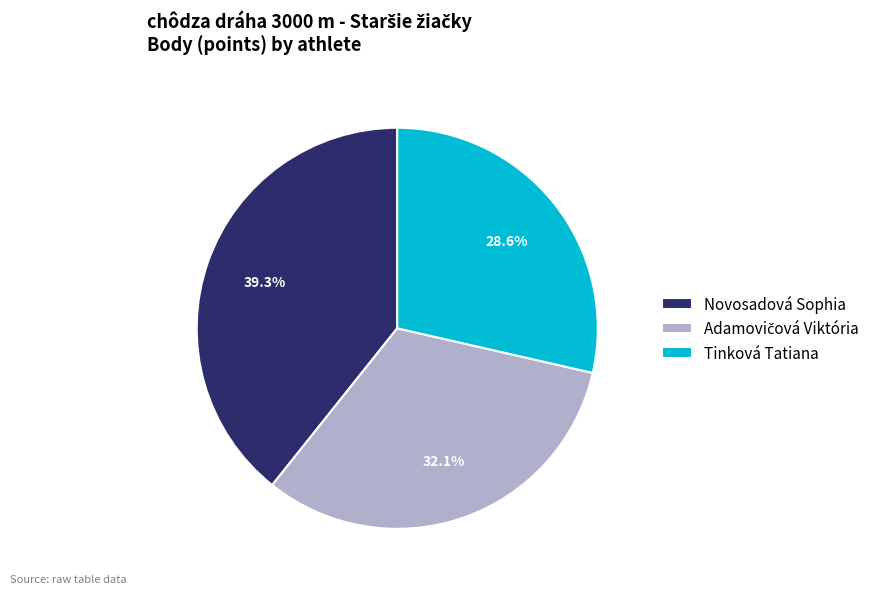

To the nearest percent, what portion does Novosadová Sophia represent?

39%